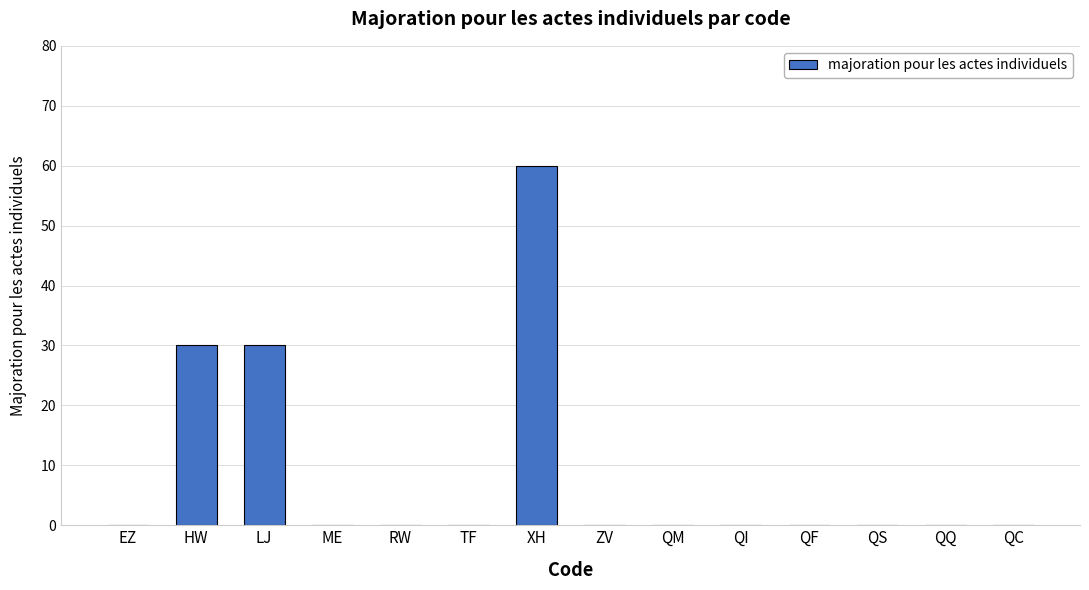

The value at ZV is 0. True or false?

True